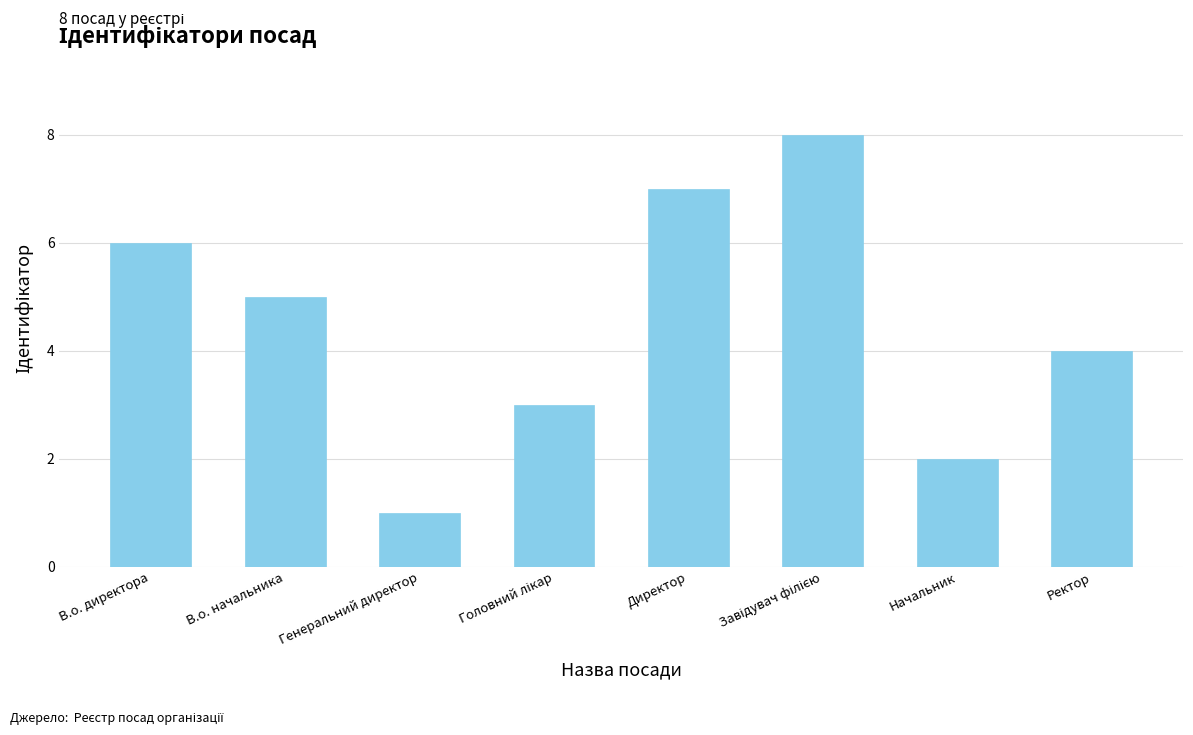

What is the label of the 3rd bar from the left?

Генеральний директор